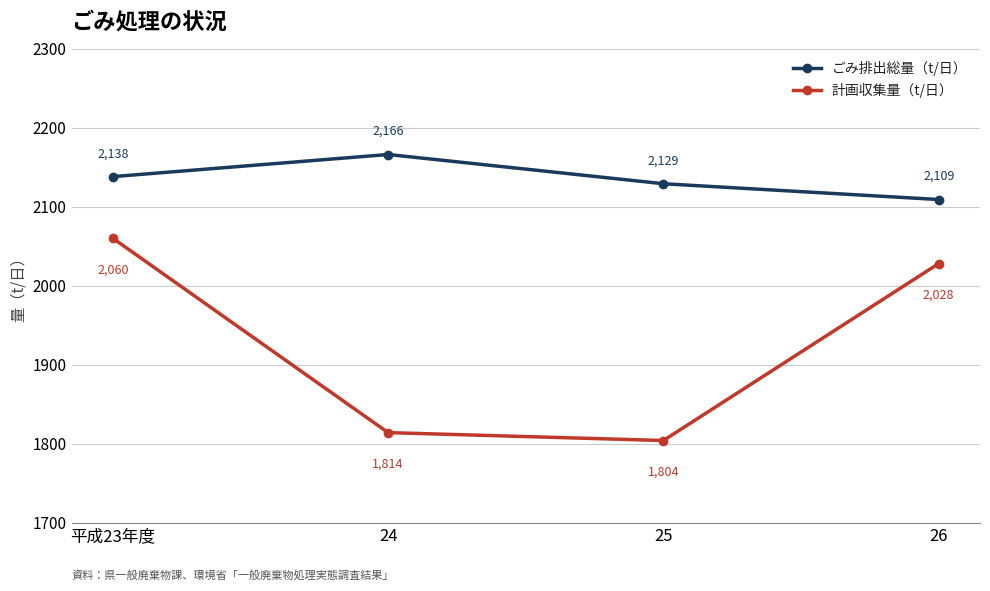

What is the label of the 2nd point from the right?

25